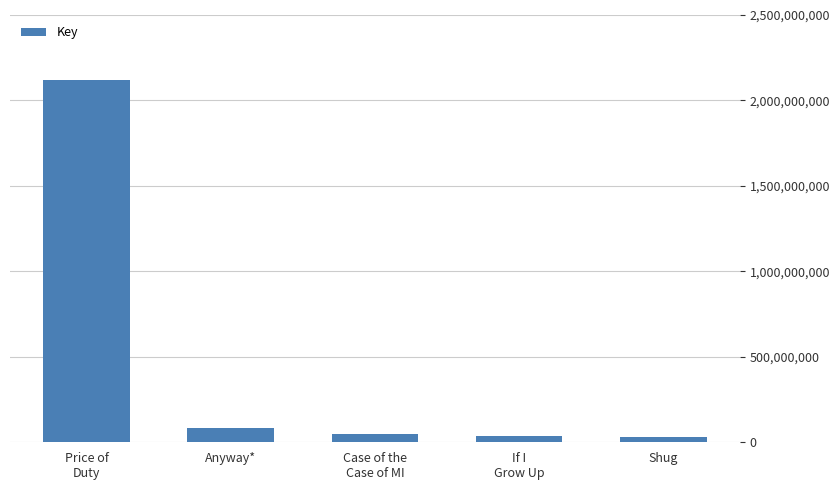

Does the chart contain stacked bars?

No